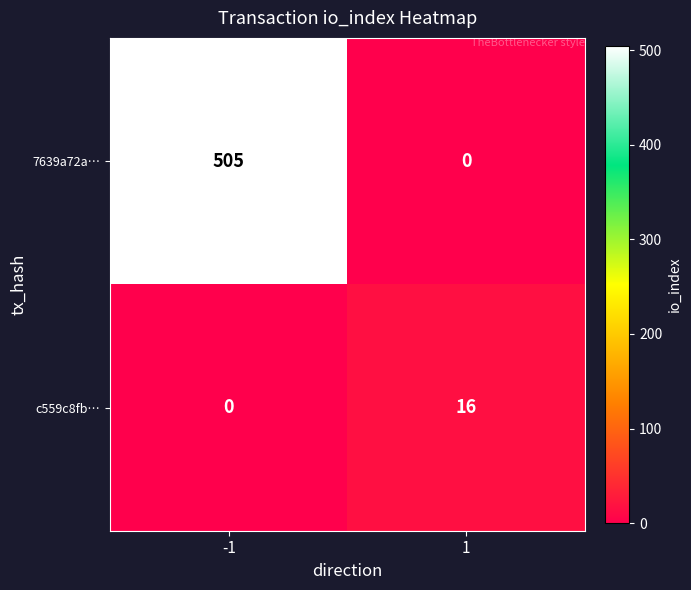

At how many categories does at least one series exceed 89?

1